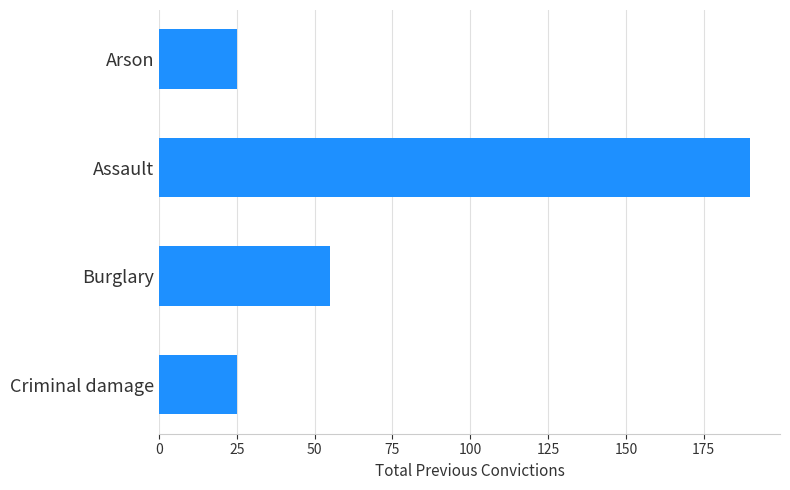

How many data points does each series have?

4